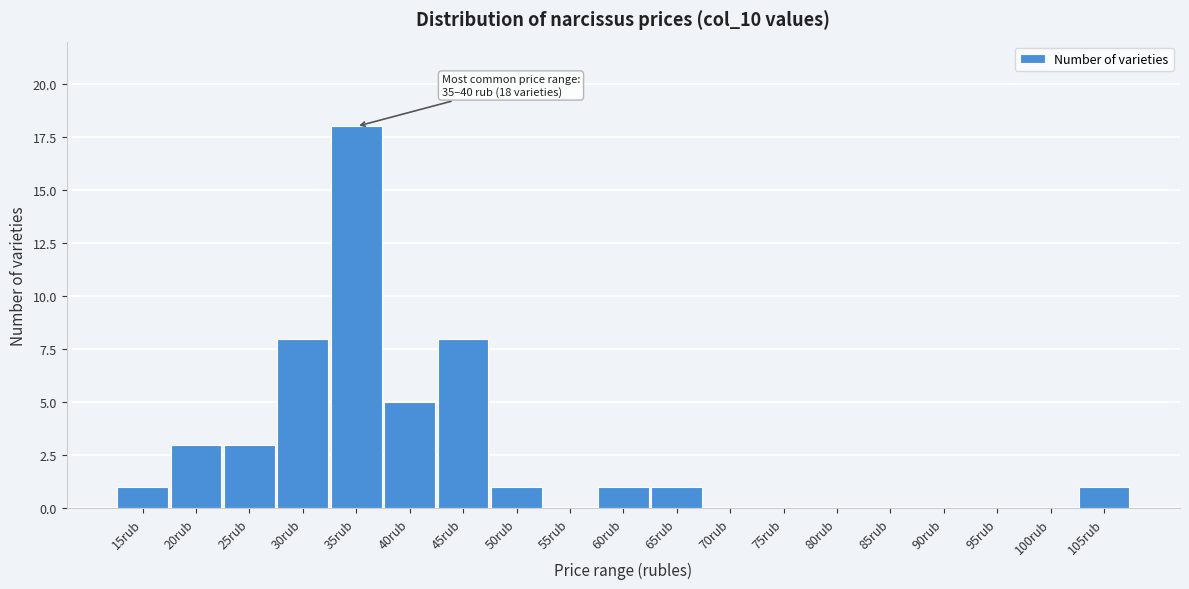

Reading left to right, extract all data points from this chart.

15rub=1	20rub=3	25rub=3	30rub=8	35rub=18	40rub=5	45rub=8	50rub=1	55rub=0	60rub=1	65rub=1	70rub=0	75rub=0	80rub=0	85rub=0	90rub=0	95rub=0	100rub=0	105rub=1